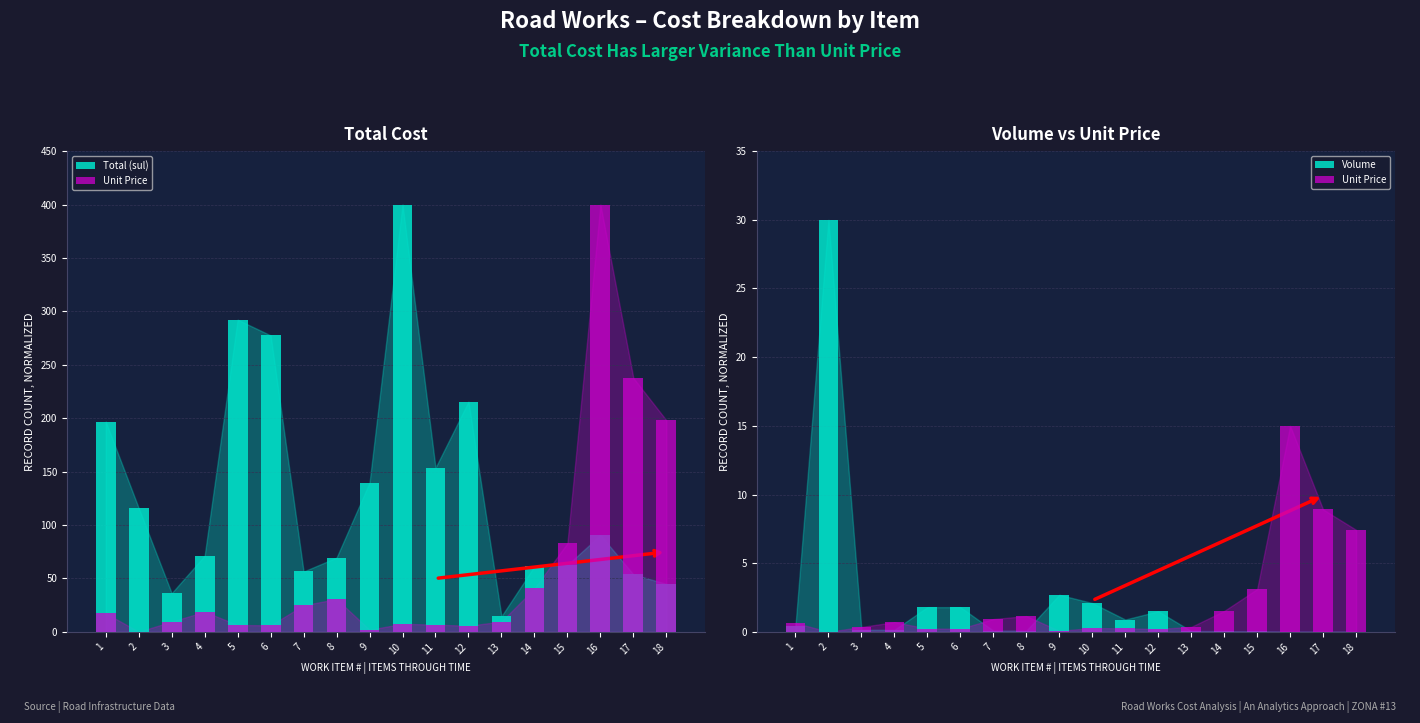

The value of Total (sul) at 11 is 153.6. True or false?

True